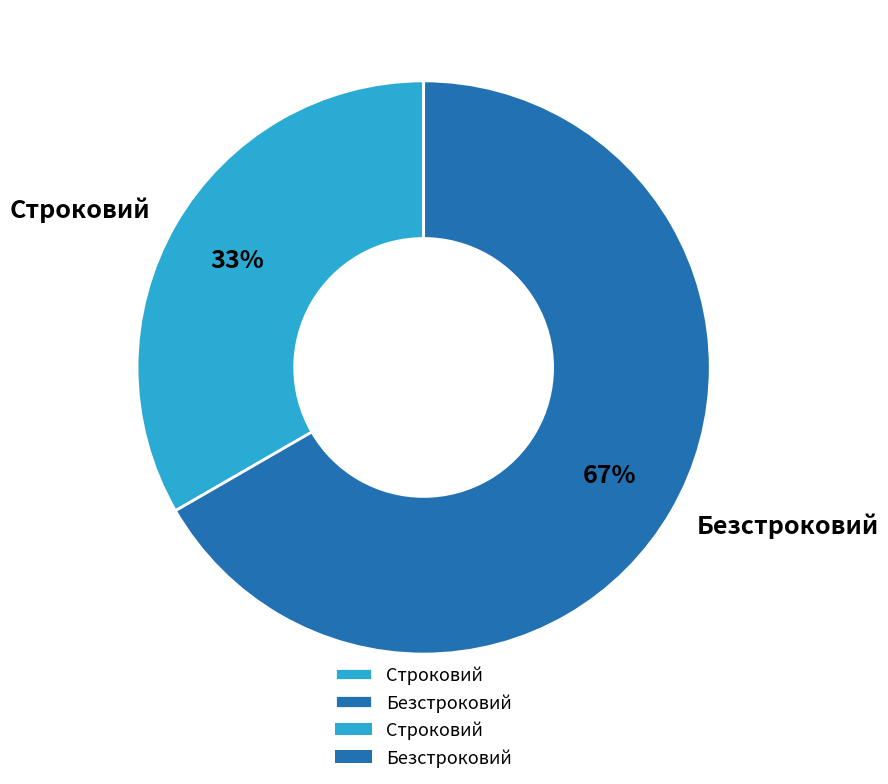

Which slice is the smallest?

Строковий